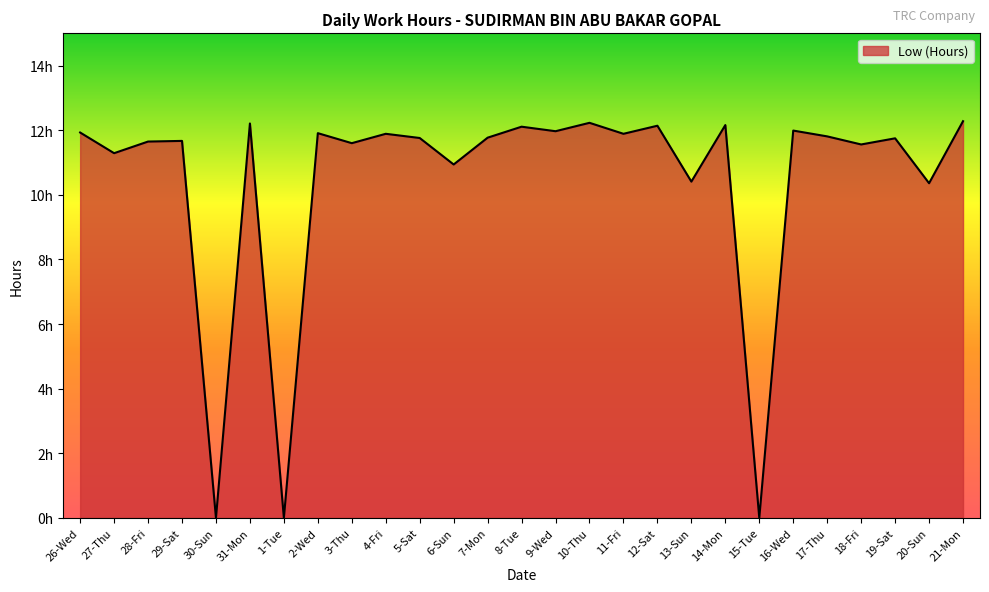

The chart shows a value of 8.1 at 7-Mon. True or false?

False